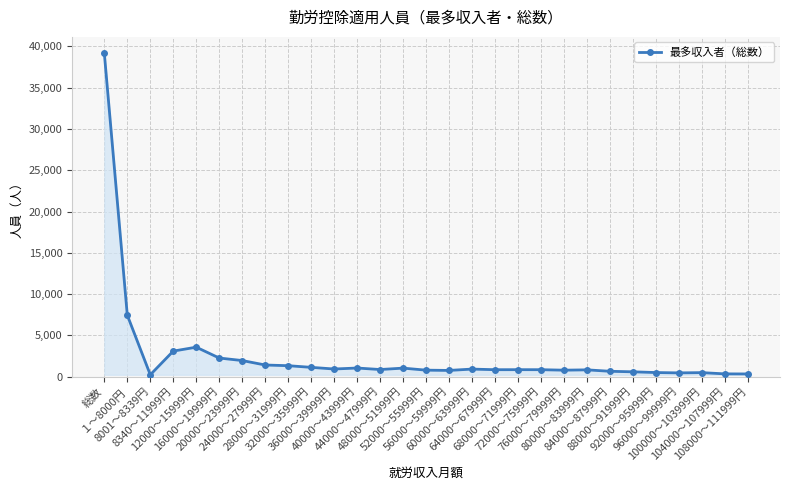

What is the difference between the second highest and minimum values?

7216